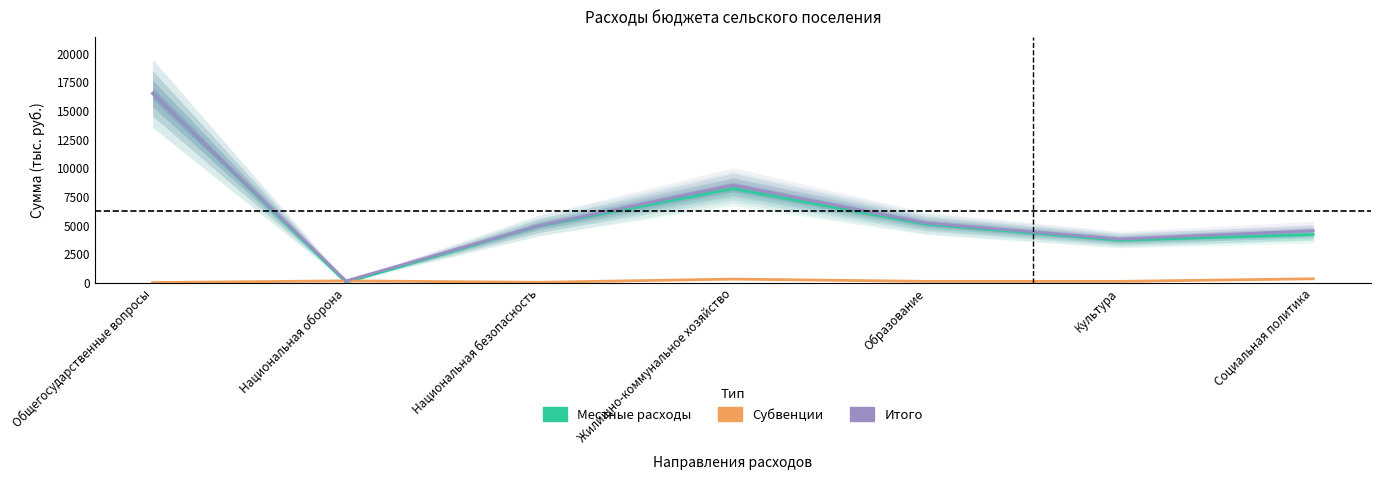

What position from the right is Культура?

2